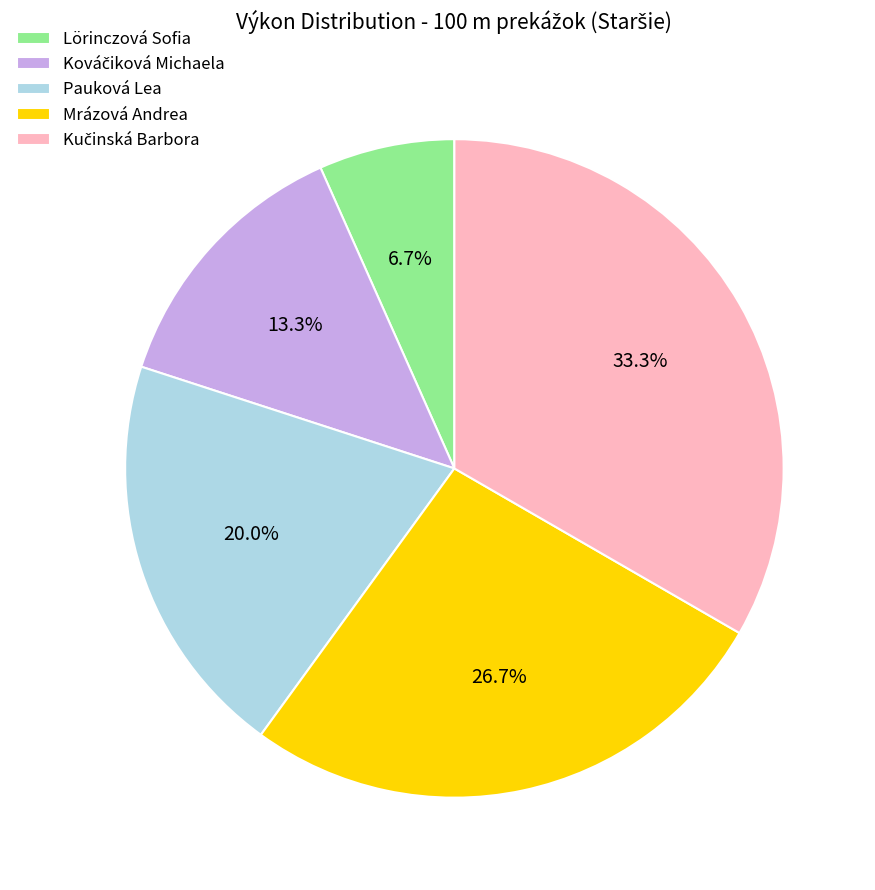

Which category has the smallest portion of the pie?

Lörinczová Sofia